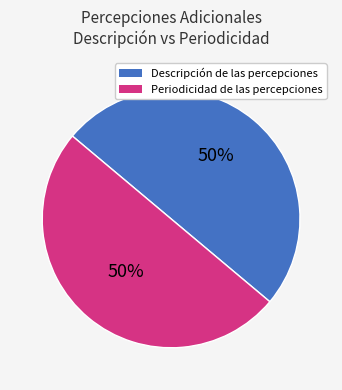

To the nearest percent, what is the average slice percentage?

50%